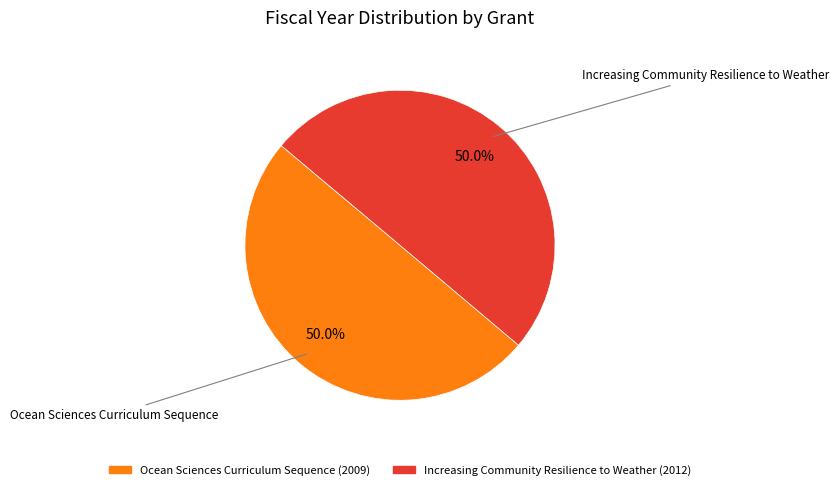

Approximately how many times larger is the value at Ocean Sciences Curriculum Sequence compared to Increasing Community Resilience to Weather?

1.0